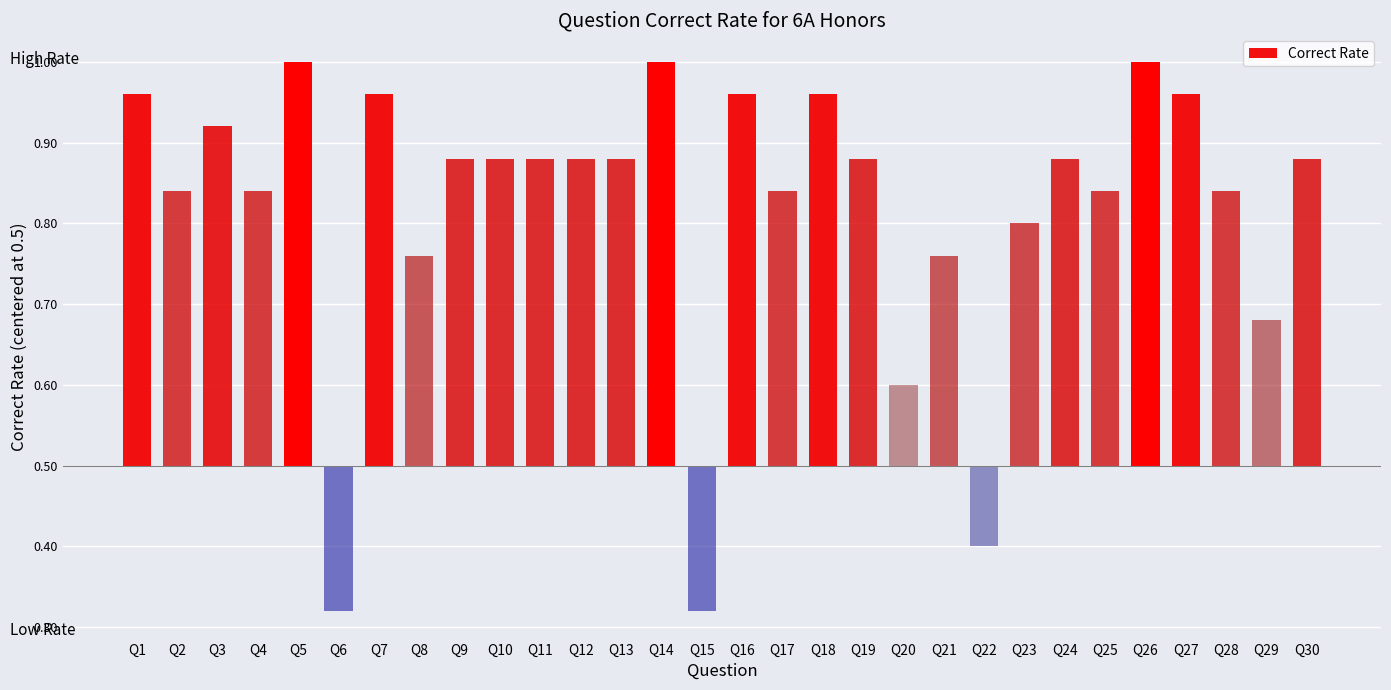

What is the average value?

0.3